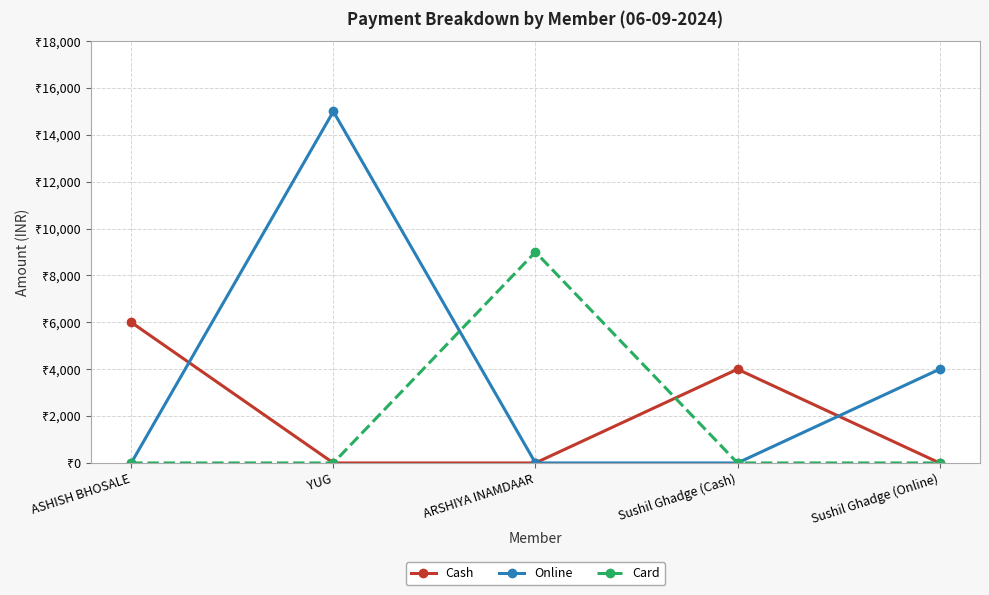

Reading right to left, transcribe all the data shown in this chart.

Cash: Sushil Ghadge (Online)=0	Sushil Ghadge (Cash)=4000	ARSHIYA INAMDAAR=0	YUG=0	ASHISH BHOSALE=6000
Online: Sushil Ghadge (Online)=4000	Sushil Ghadge (Cash)=0	ARSHIYA INAMDAAR=0	YUG=15000	ASHISH BHOSALE=0
Card: Sushil Ghadge (Online)=0	Sushil Ghadge (Cash)=0	ARSHIYA INAMDAAR=9000	YUG=0	ASHISH BHOSALE=0